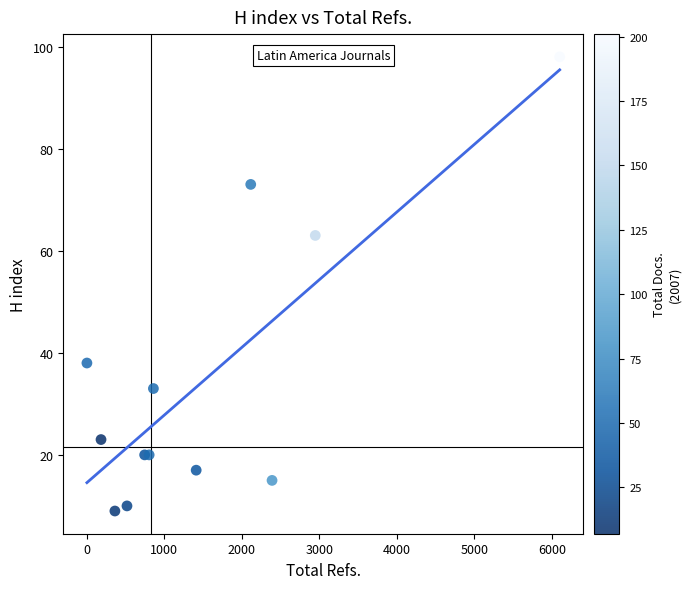

What Y value in the scatter plot is closest to 53?

63